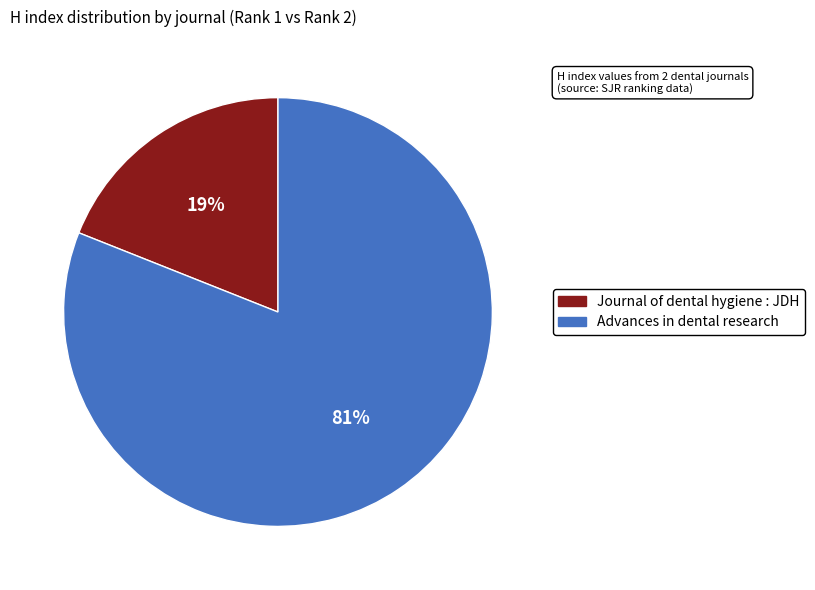

Which slice is the largest?

Advances in dental research